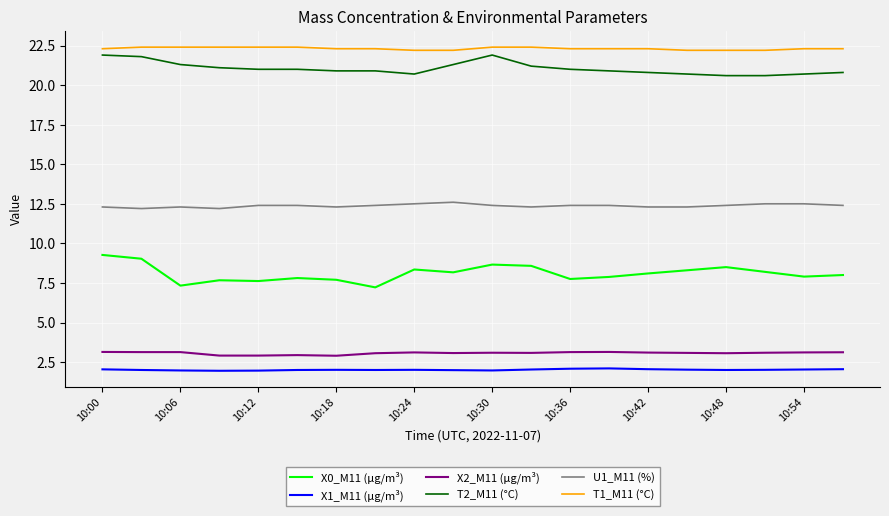

Which series has the largest total across all categories?

T1_M11 (°C)